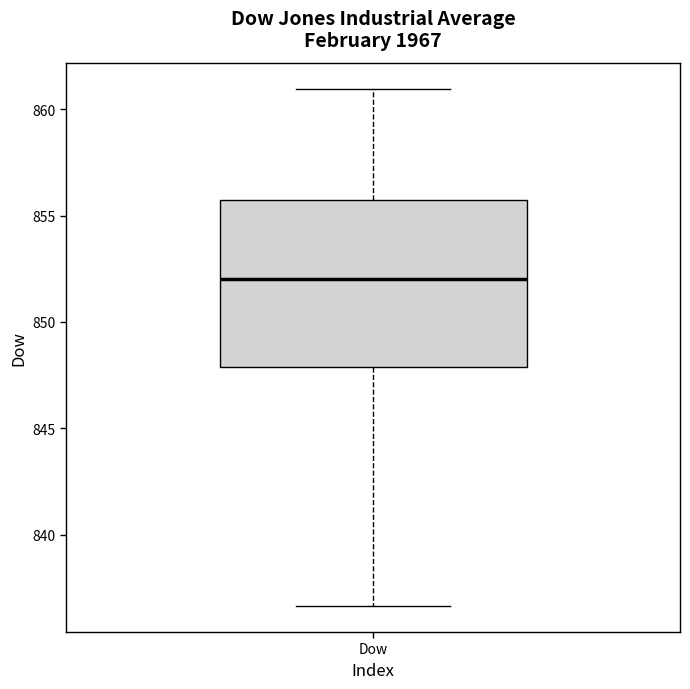

Read this box plot against the y-axis: the position of the median line, the range covered by the box, and the ends of both whiskers. The values are not printed on the chart, so give them approximately, as read against the axis.

median 852.0, box 848.0 to 855.5, whiskers 836.5 to 861.0